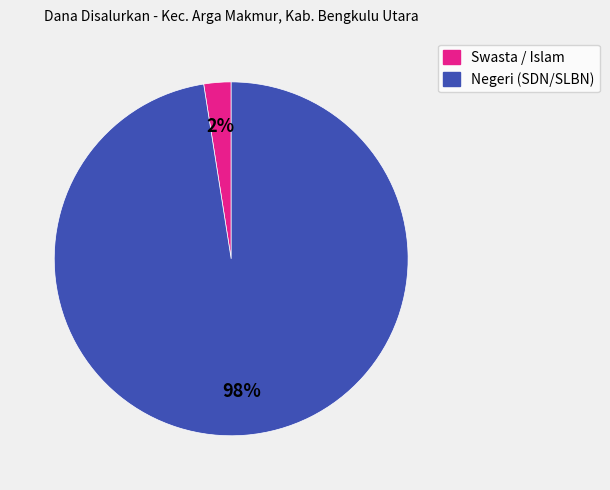

To the nearest percent, what is the average slice percentage?

50%